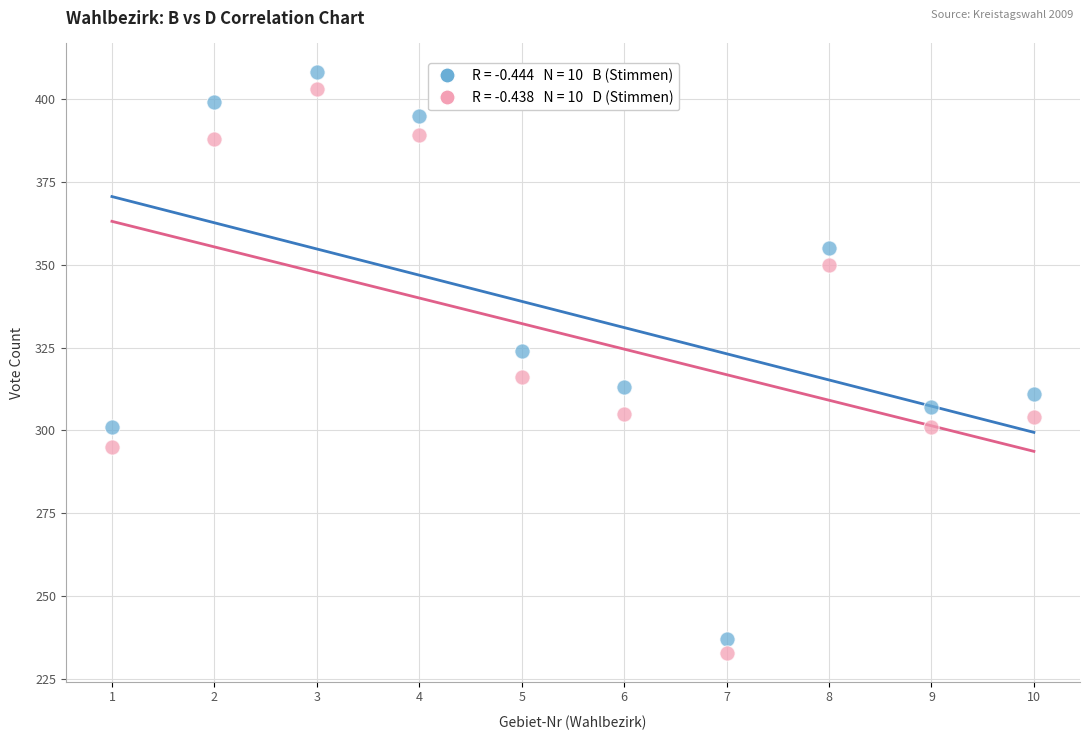

Across all data points, what is the range of X values (max minus min)?

9